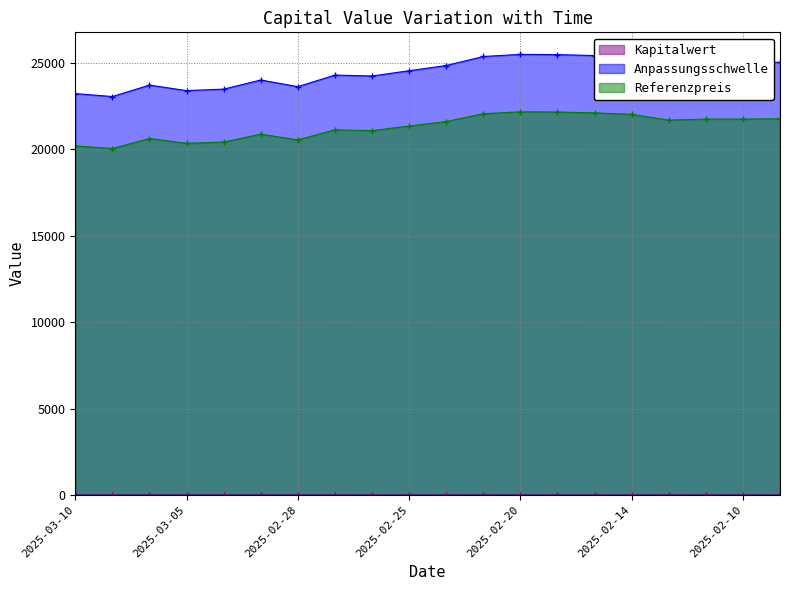

What is the difference between the highest and lowest values at 2025-02-10?

25018.8